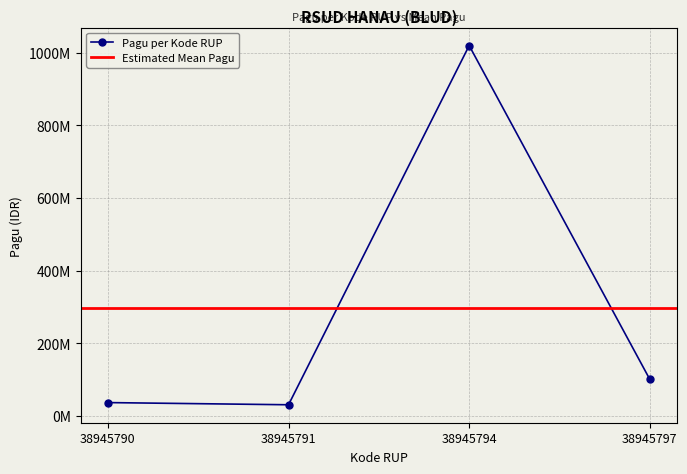

What is the sum of all values?

1186000000